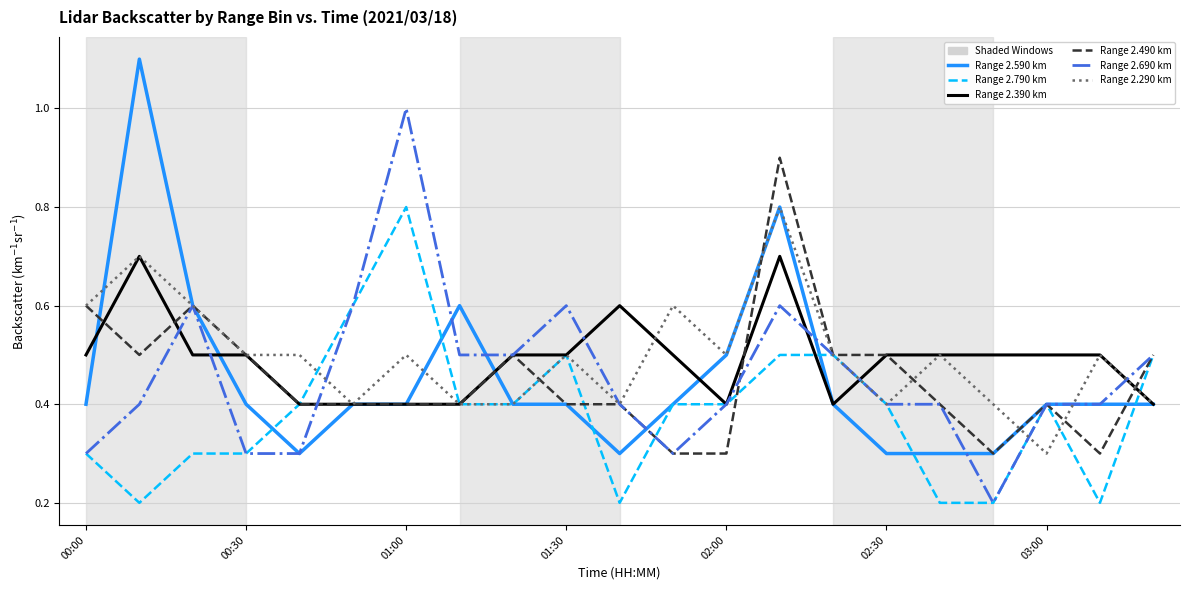

Does the chart have visible grid lines?

Yes